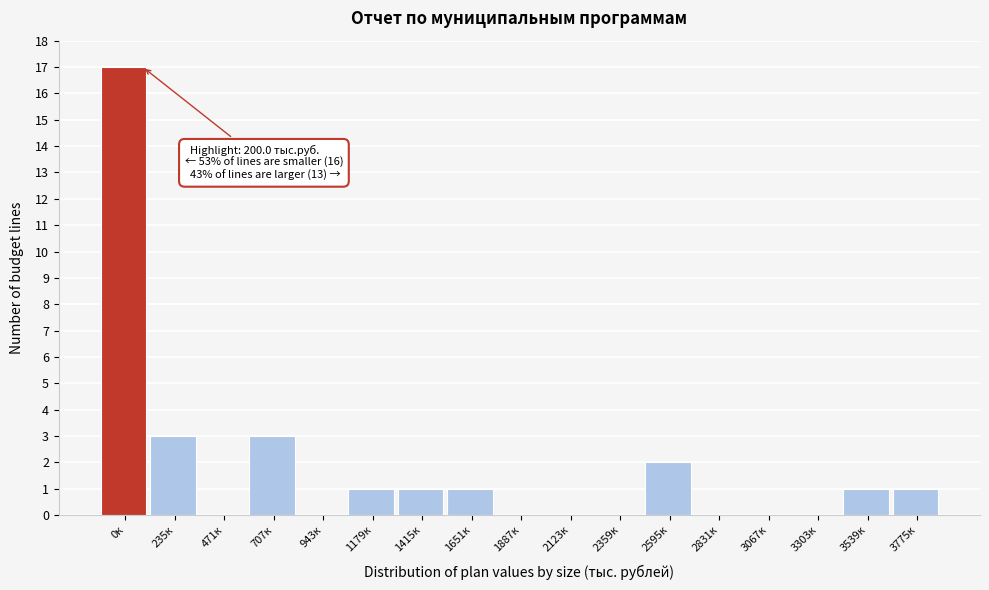

Reading left to right, what are all the values shown in this chart?

0к=17	235к=3	471к=0	707к=3	943к=0	1179к=1	1415к=1	1651к=1	1887к=0	2123к=0	2359к=0	2595к=2	2831к=0	3067к=0	3303к=0	3539к=1	3775к=1